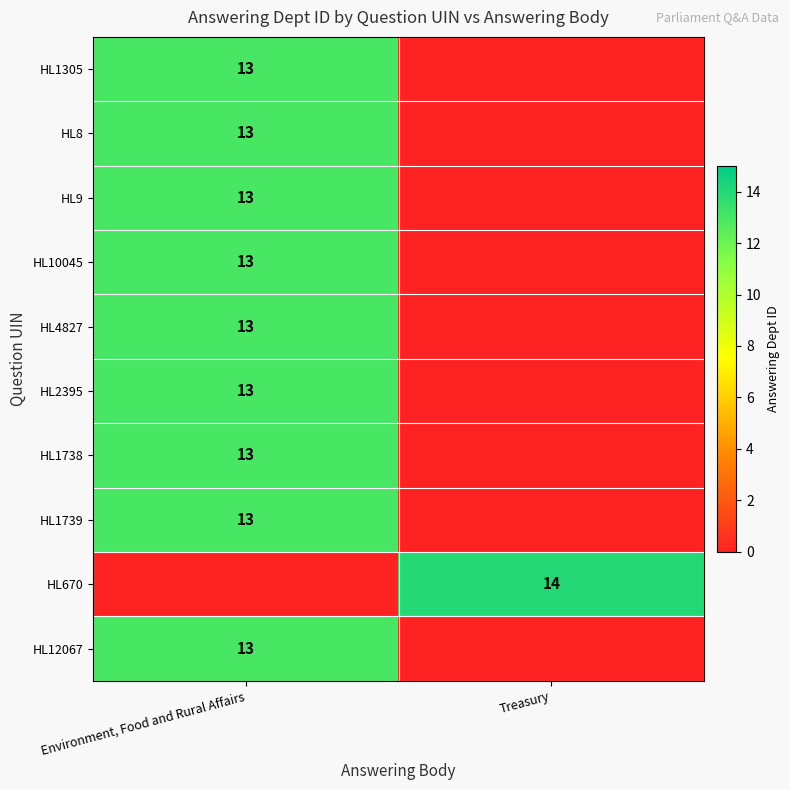

What is the total value across all series at Treasury?

14